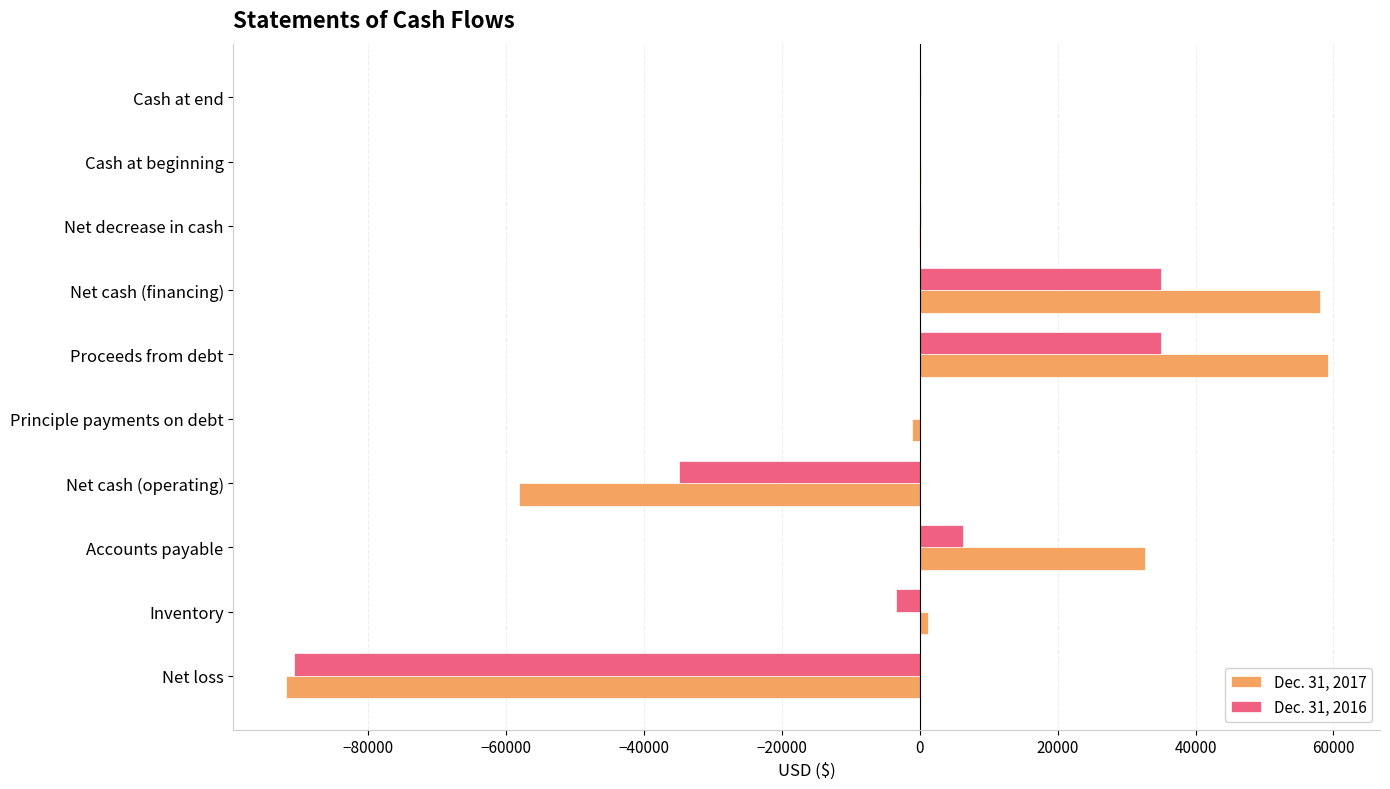

How many distinct data groups are displayed?

2